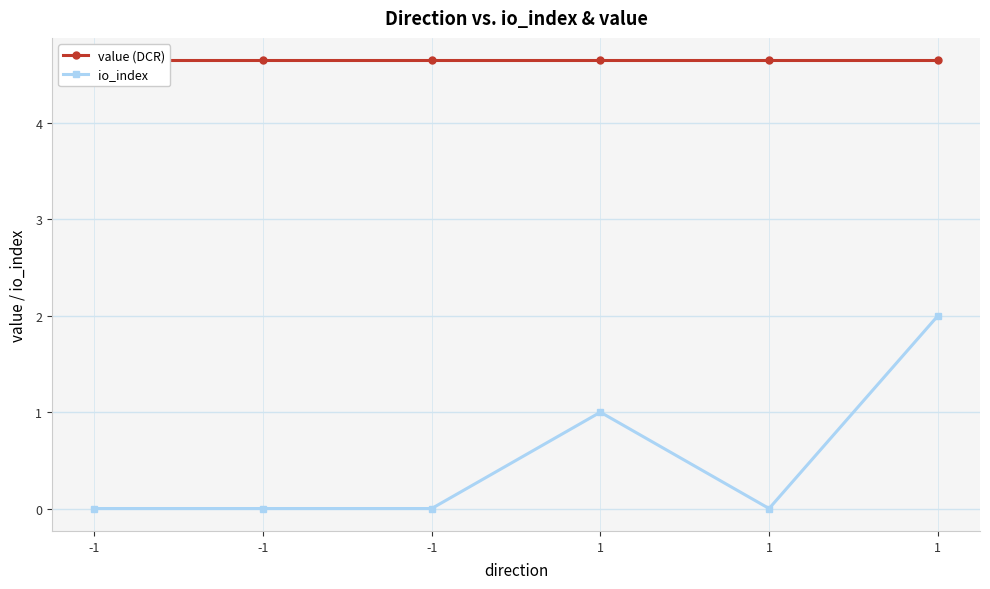

What is the spread (max minus min) of values at -1?

4.7